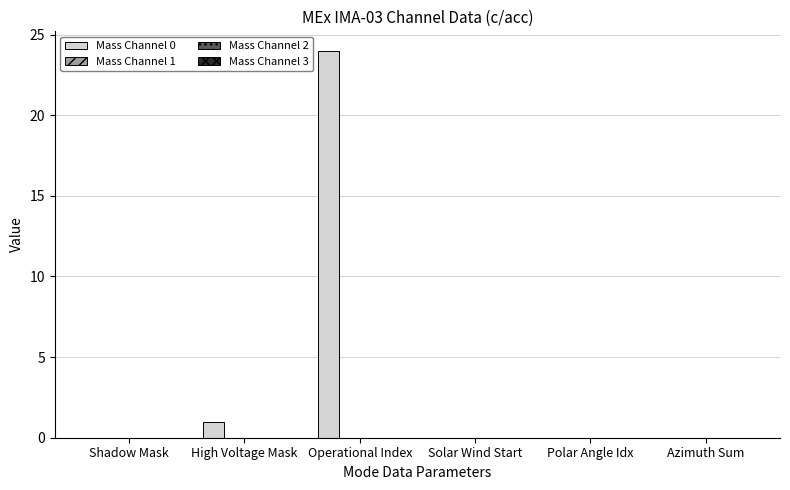

What is the maximum value shown in the chart?

24